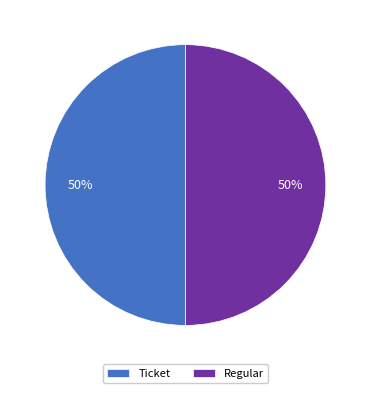

How many segments does this pie chart have?

2